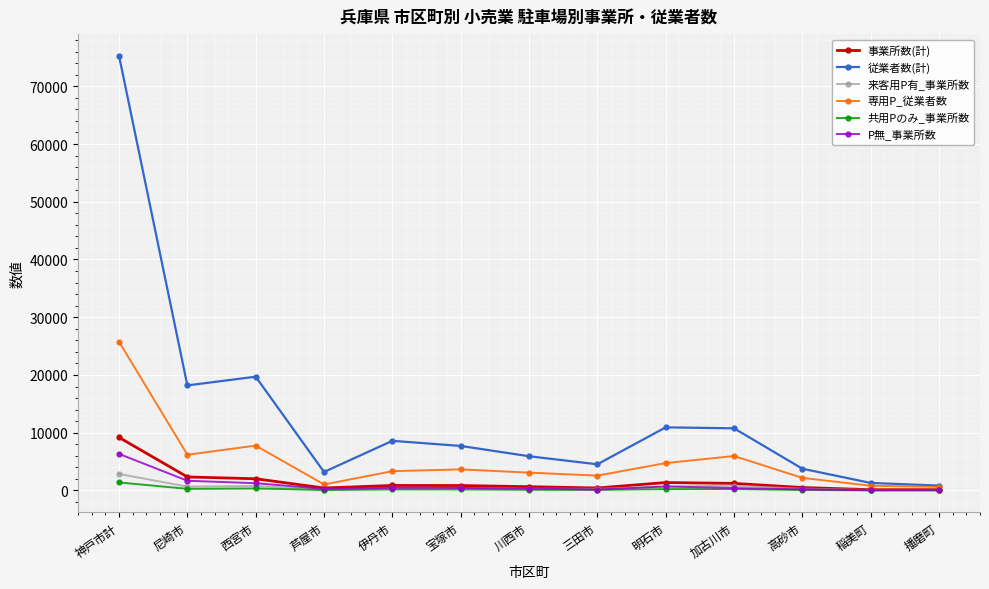

Does the chart have visible grid lines?

Yes